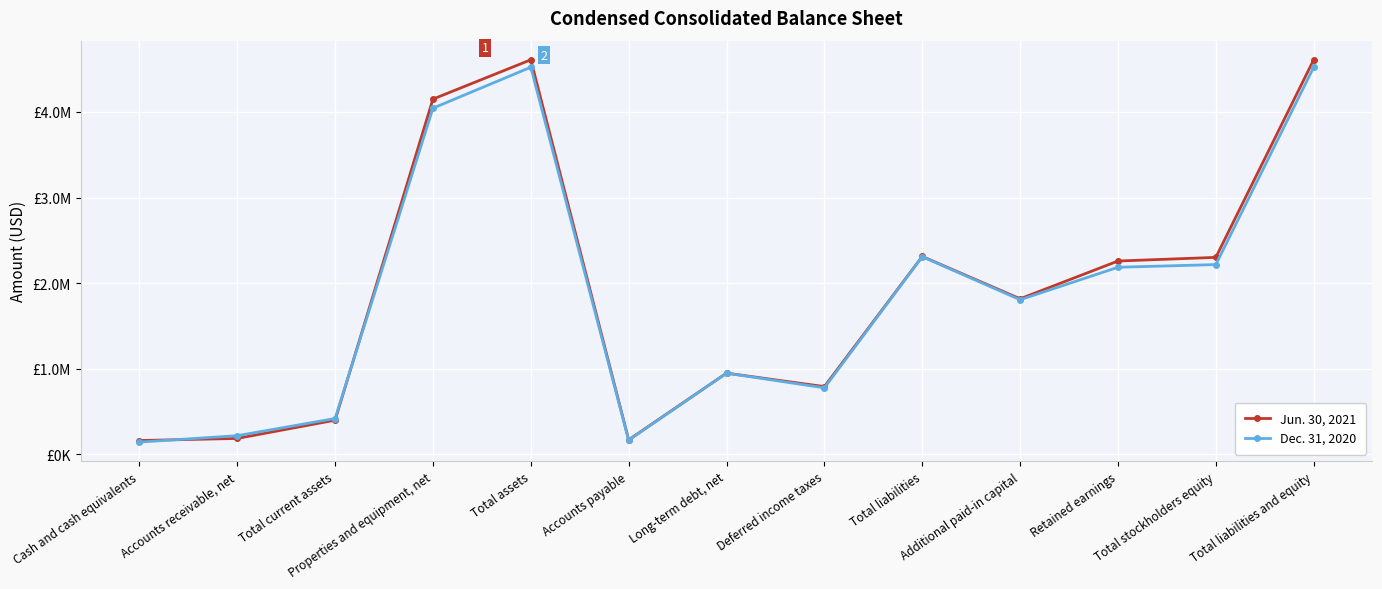

What is the value of the Jun. 30, 2021 point at the 1st from the left?

158147